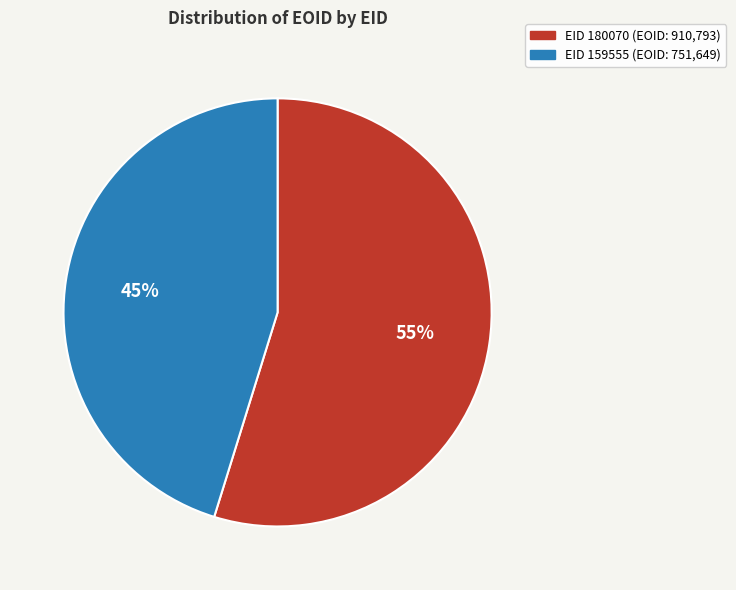

Is there any slice that represents more than half of the pie?

Yes